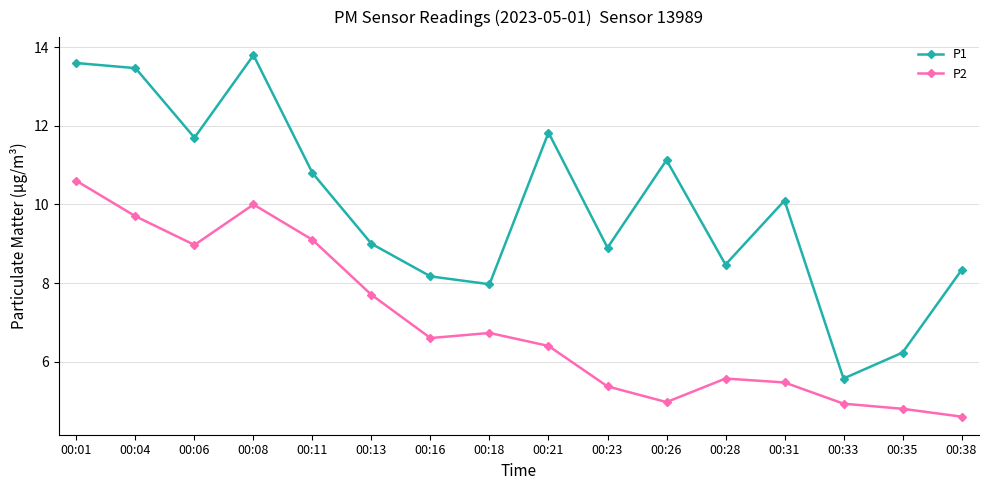

At which label is P1 closest to 9?

00:13